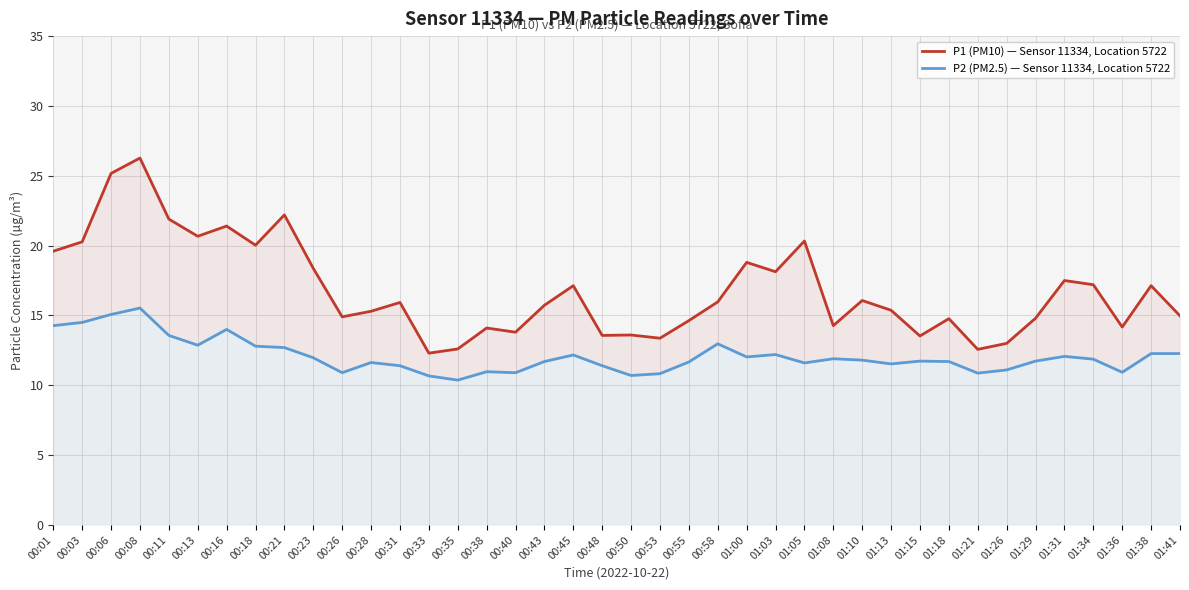

At which category does P1 (PM10) — Sensor 11334, Location 5722 reach its first local peak?

00:08